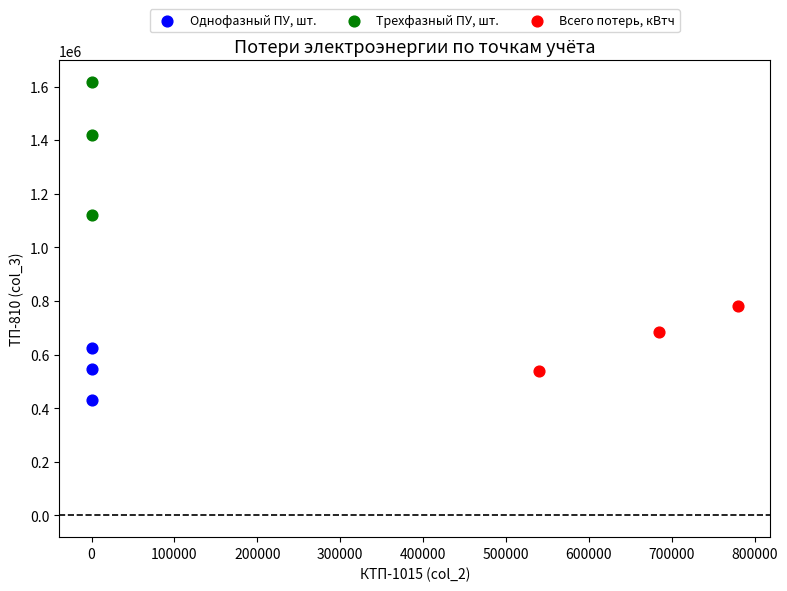

Which series contains the lowest Y value?

Однофазный ПУ, шт.